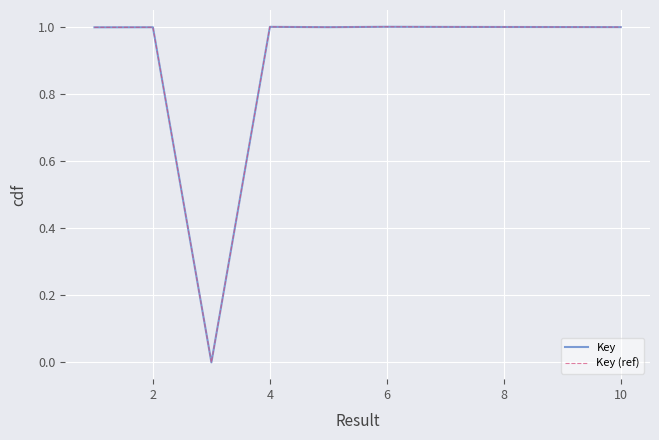

At which category is the sum across all series the highest?

6